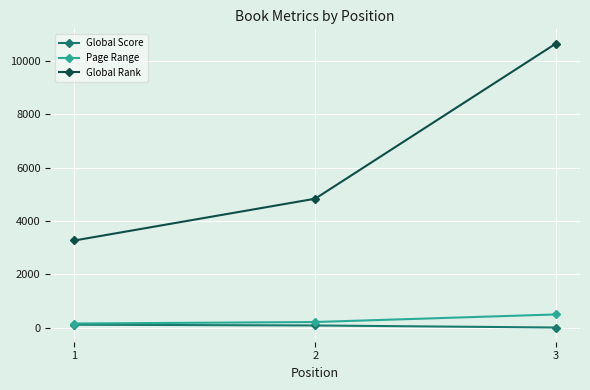

Which series has the largest range (max minus min)?

Global Rank